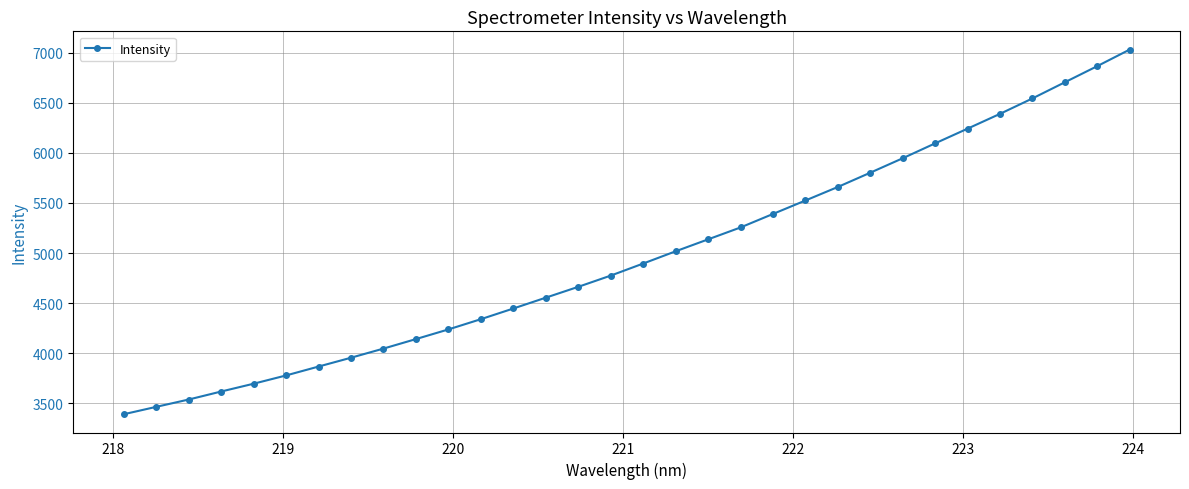

What is the value of the 7th point from the left?

3867.2